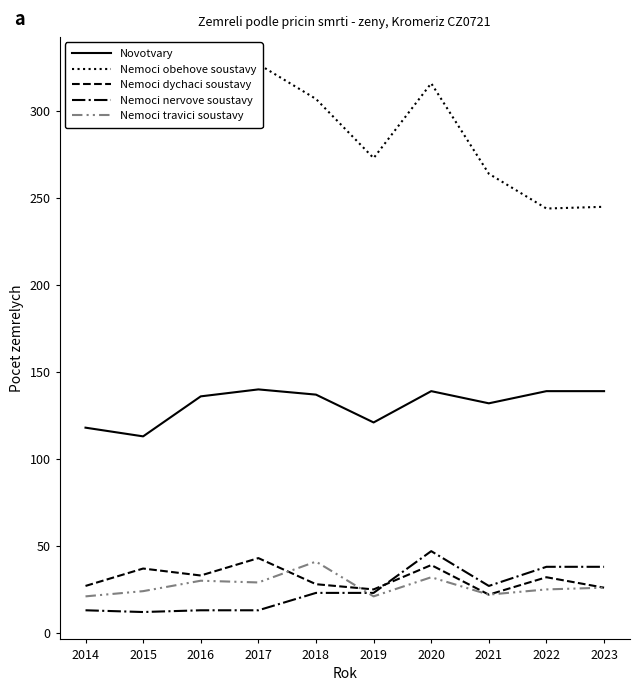

How many interior local valleys does the Nemoci dychaci soustavy series have?

3